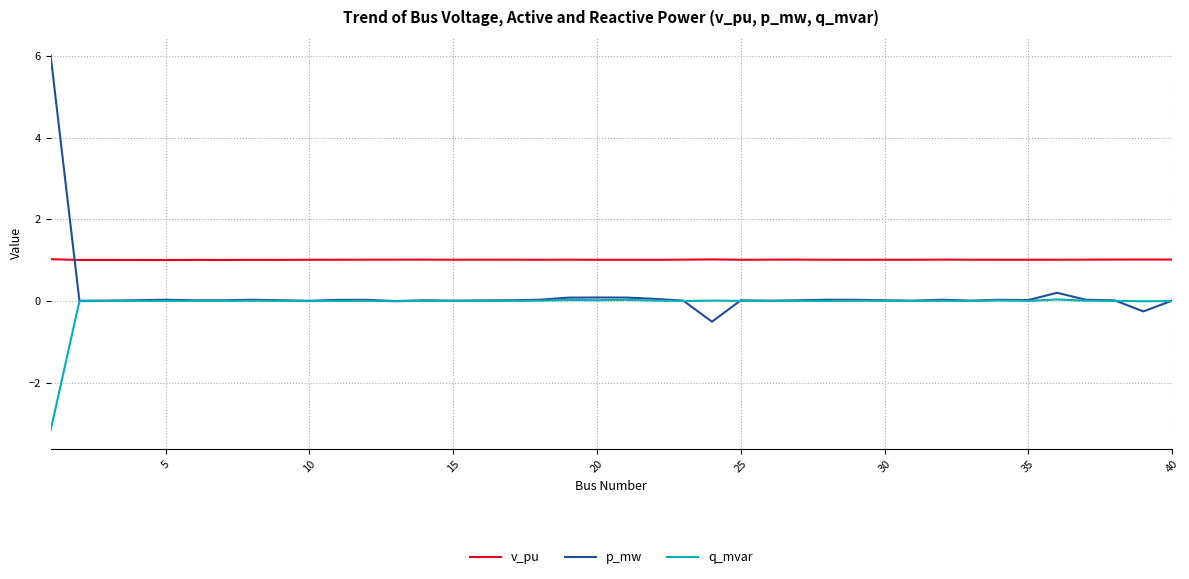

Which series has the largest range (max minus min)?

p_mw